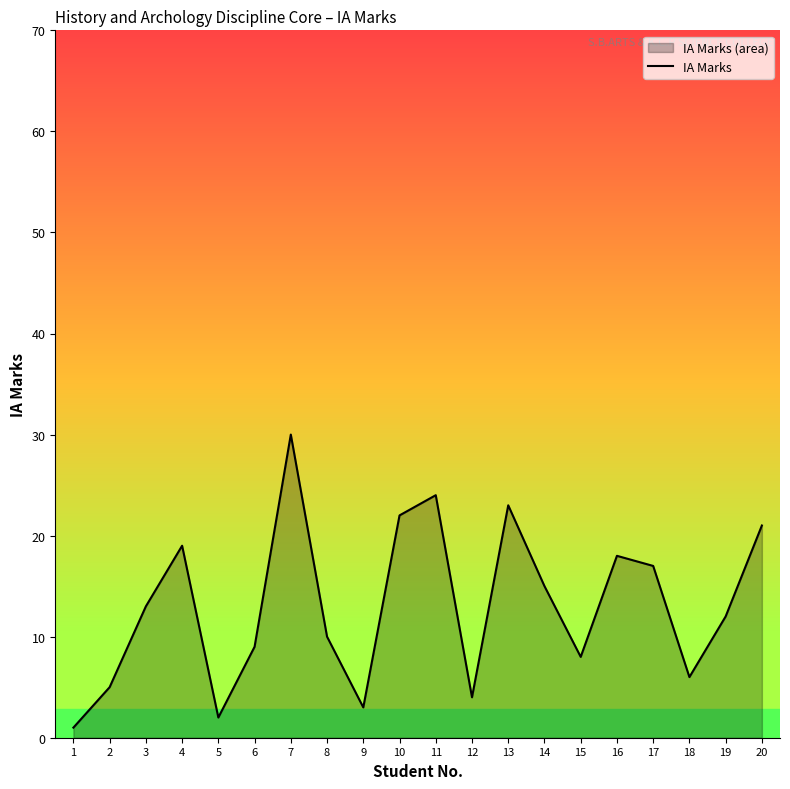

At which label is the value closest to 15?

14